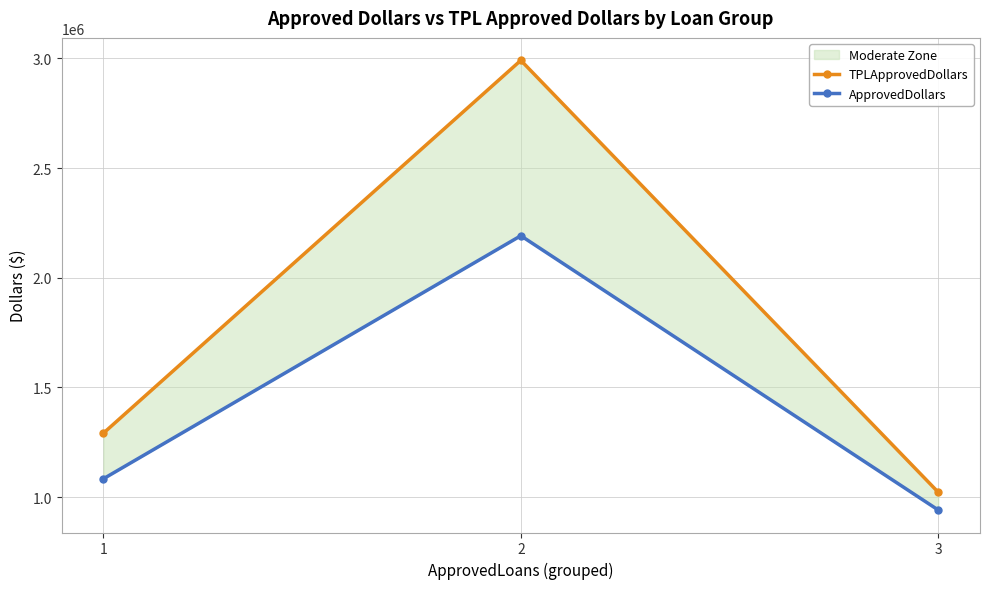

At which label is ApprovedDollars closest to 1566222?

1